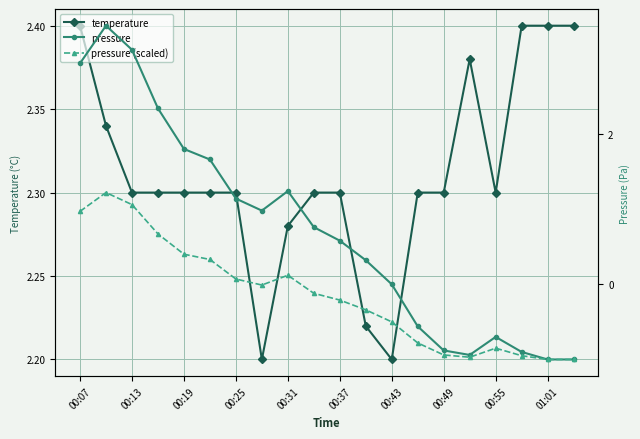

Is it true that temperature equals 3.0 at 00:43?

False